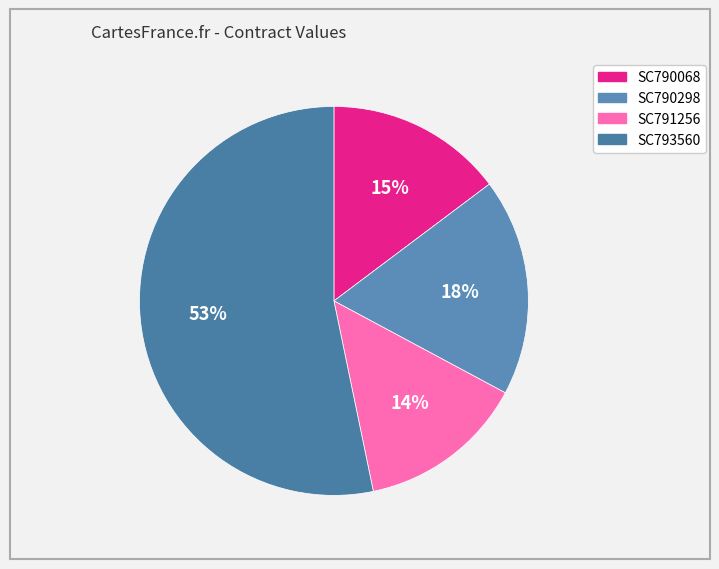

Is it true that SC793560 is 45% of the pie?

False